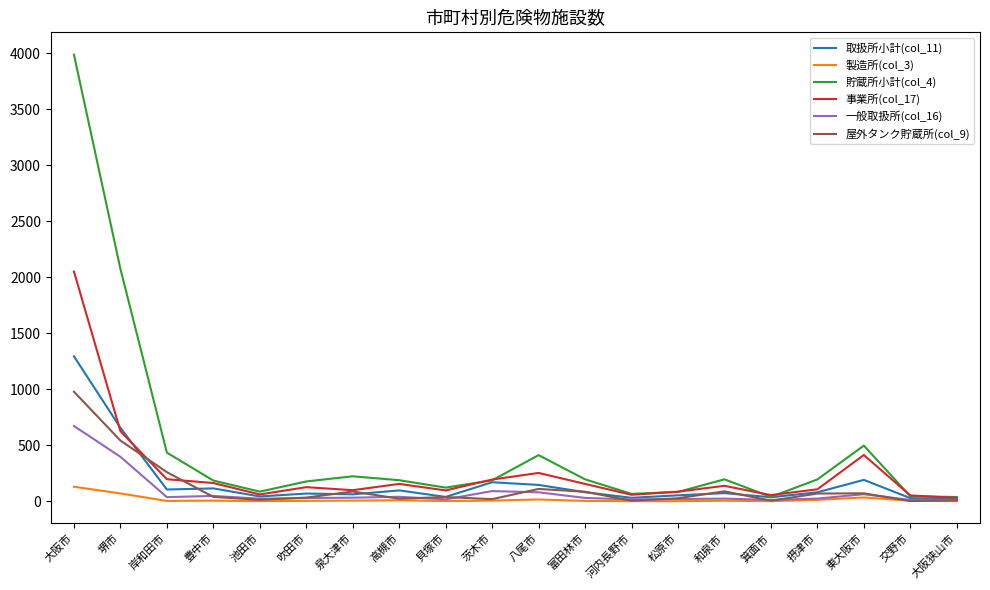

Is it true that 一般取扱所(col_16) equals 396 at 堺市?

True